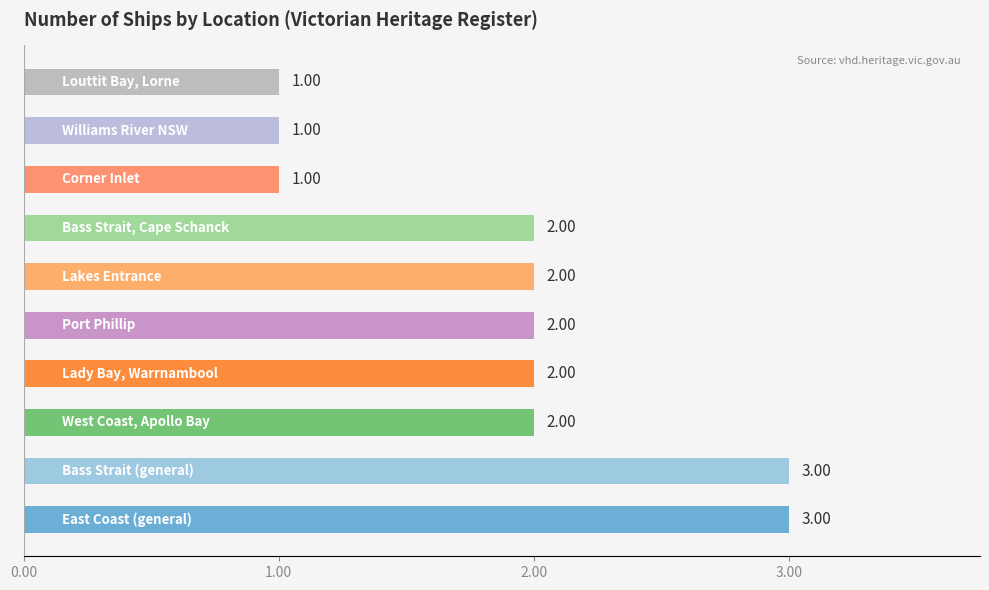

How many bars are there in total?

10